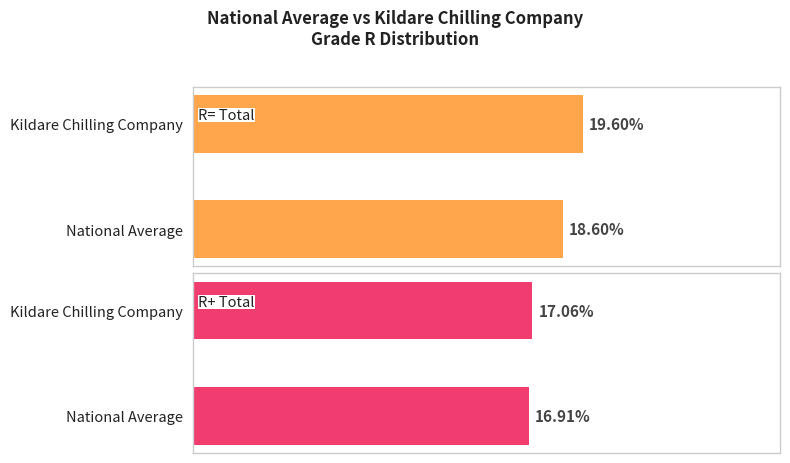

What is the maximum value shown in the chart?

19.6